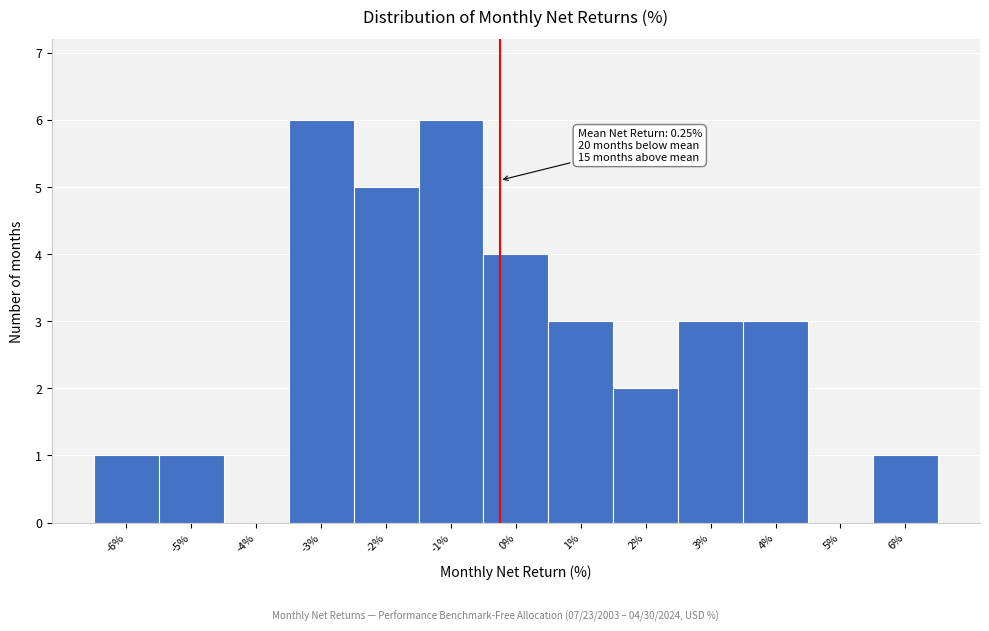

Reading right to left, transcribe all the data shown in this chart.

6%=1	5%=0	4%=3	3%=3	2%=2	1%=3	0%=4	-1%=6	-2%=5	-3%=6	-4%=0	-5%=1	-6%=1